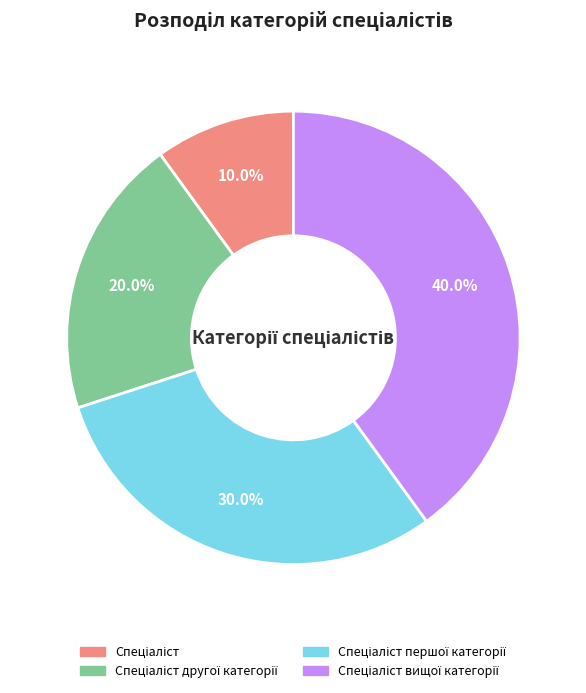

Is there any slice that represents more than half of the pie?

No